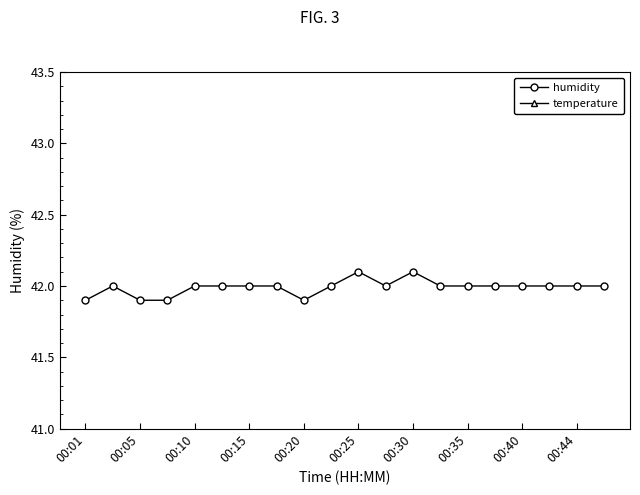

What is the sum of the humidity values at 00:05 and 00:35?

83.9